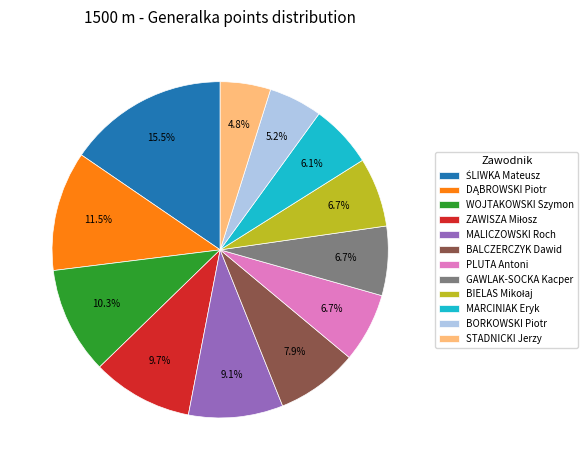

Does WOJTAKOWSKI Szymon account for over 50% of the chart?

No